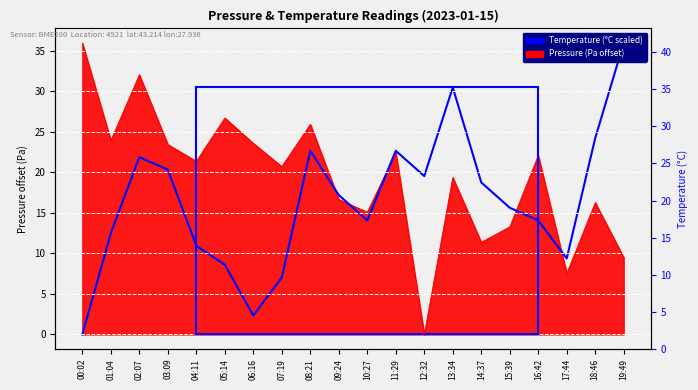

Approximately how many times larger is the value at 07:19 compared to 03:09?

0.3